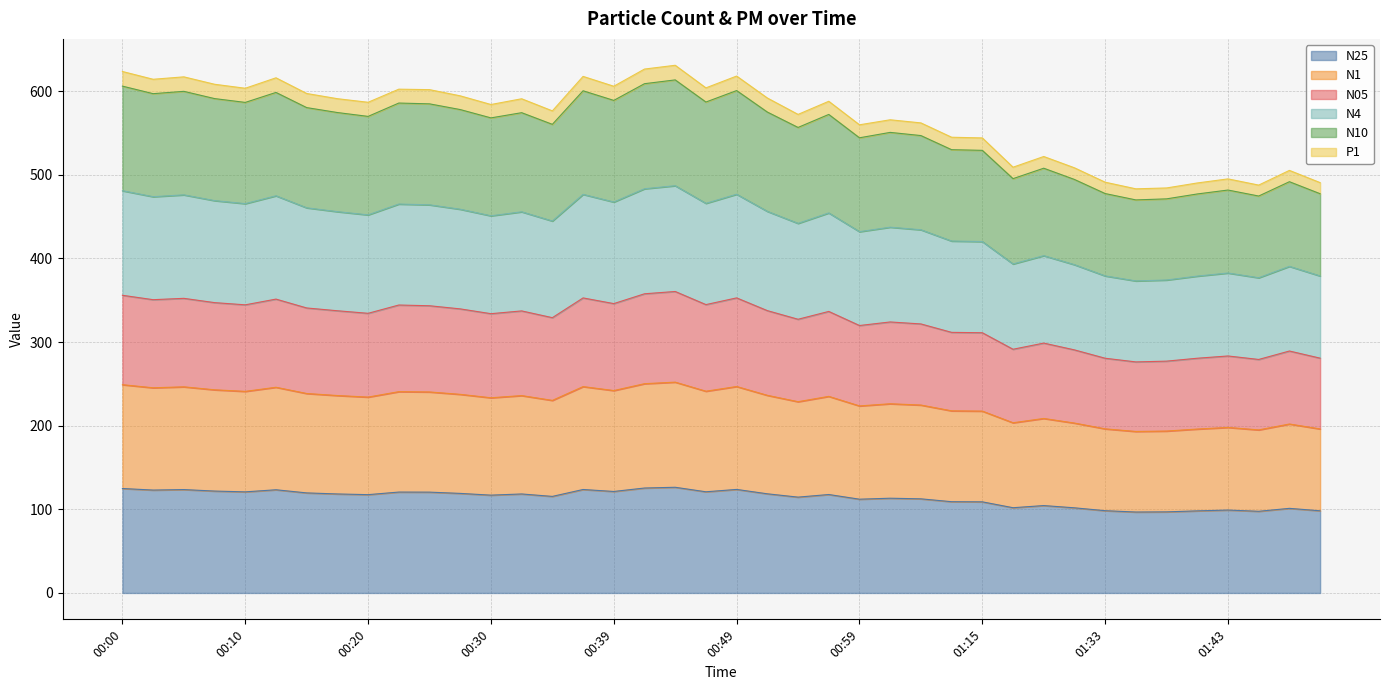

True or false: N05 has more than 2 points higher than both neighbors.

True